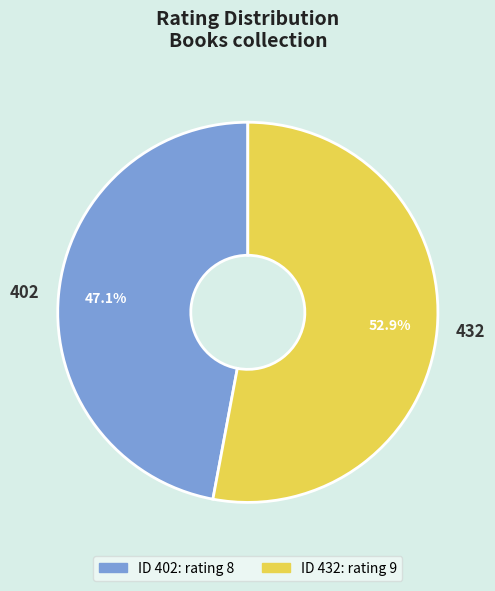

To the nearest percent, what is the difference between the 402 and 432 slice percentages?

6%